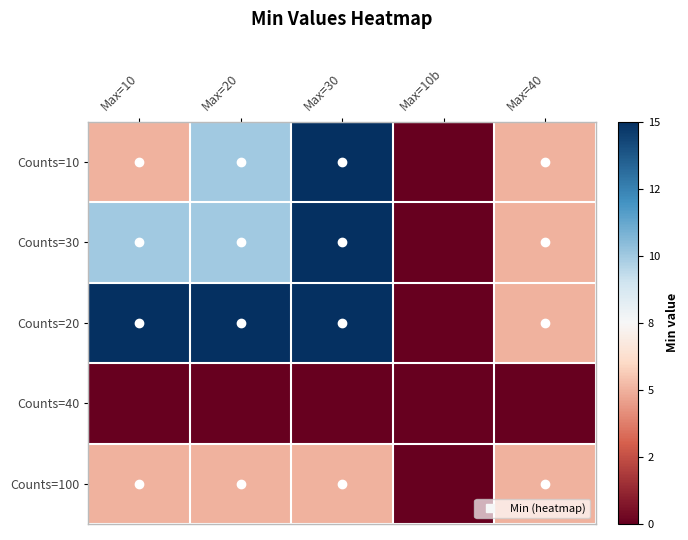

Reading left to right, list all the values displayed in this chart.

Counts=10: Max=10=5	Max=20=10	Max=30=15	Max=10b=0	Max=40=5
Counts=30: Max=10=10	Max=20=10	Max=30=15	Max=10b=0	Max=40=5
Counts=20: Max=10=15	Max=20=15	Max=30=15	Max=10b=0	Max=40=5
Counts=40: Max=10=0	Max=20=0	Max=30=0	Max=10b=0	Max=40=0
Counts=100: Max=10=5	Max=20=5	Max=30=5	Max=10b=0	Max=40=5